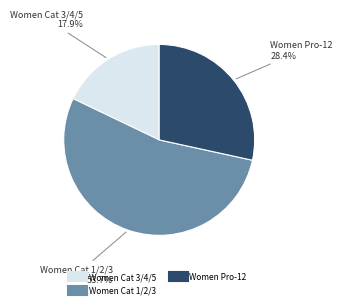

Is there any slice that represents more than half of the pie?

Yes